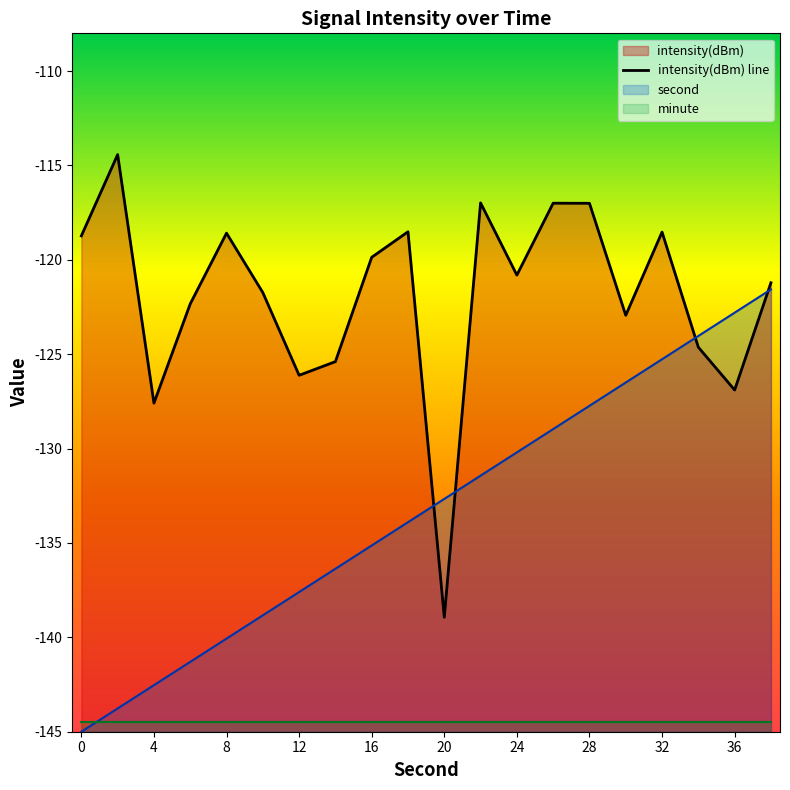

What is the highest value of the intensity(dBm) line series?

-114.4